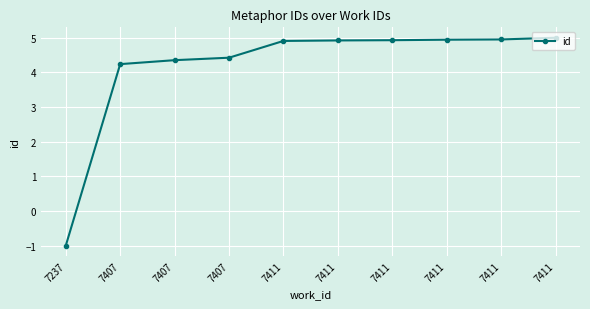

Rank the categories by value from lowest to highest.

7237, 7407, 7407, 7407, 7411, 7411, 7411, 7411, 7411, 7411